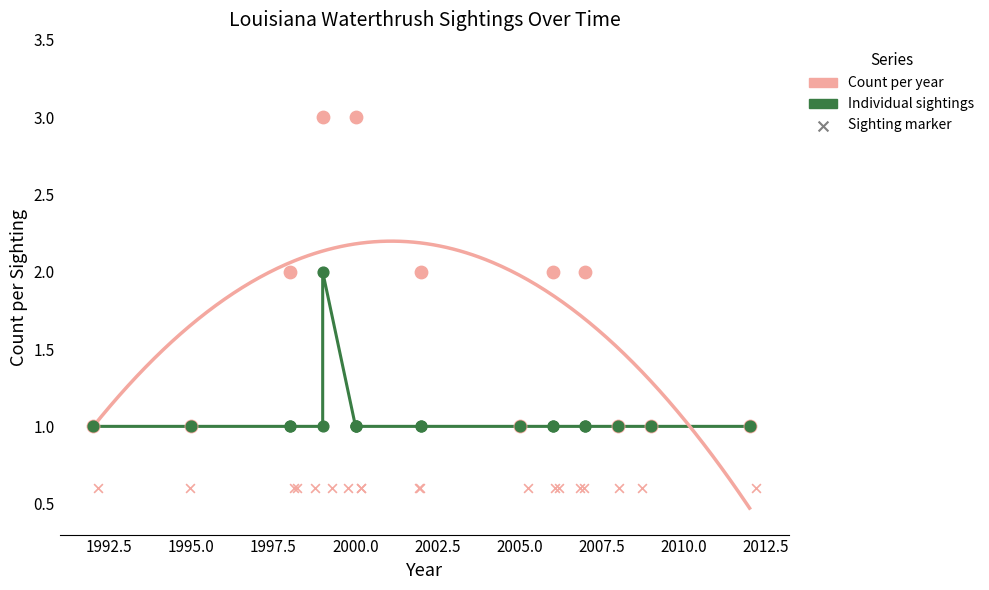

What is the change in value from 1999-09-05 to 2002-04-13?

-1